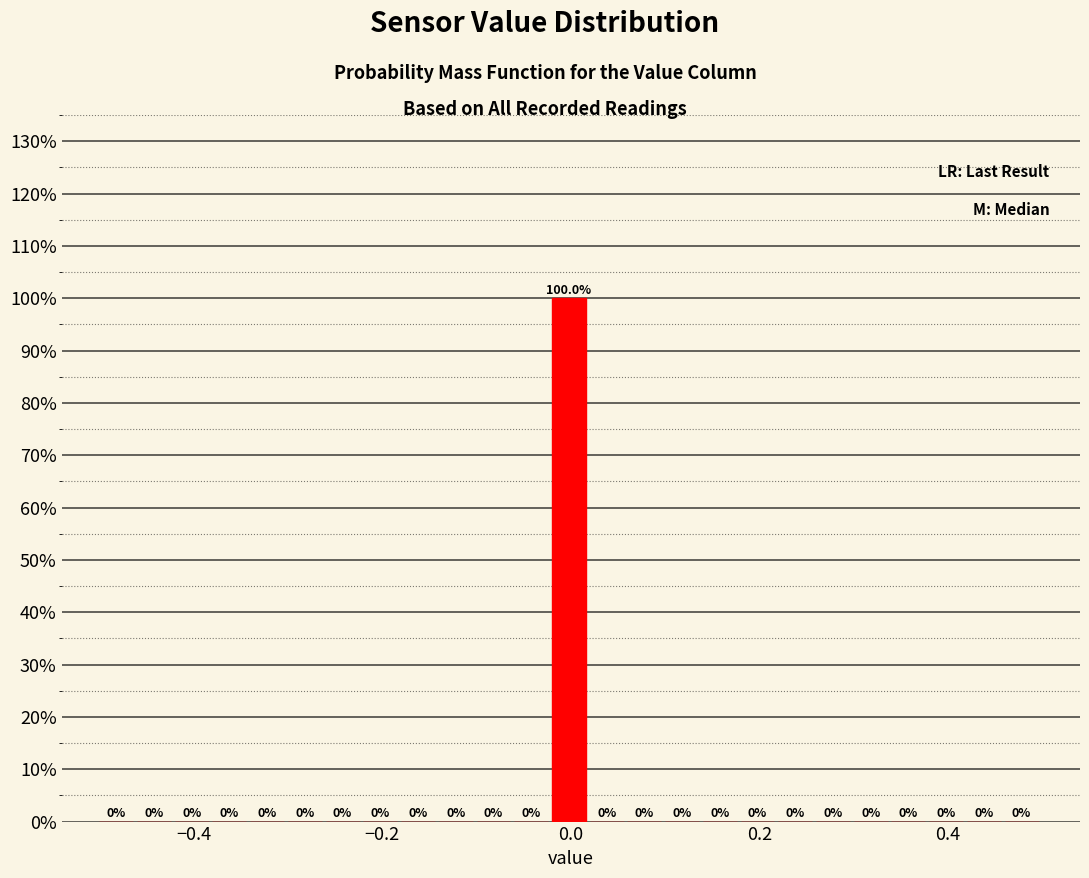

Around what value on the x-axis is the tallest bar? Give the approximate position of its centre, as read against the axis.

0.00